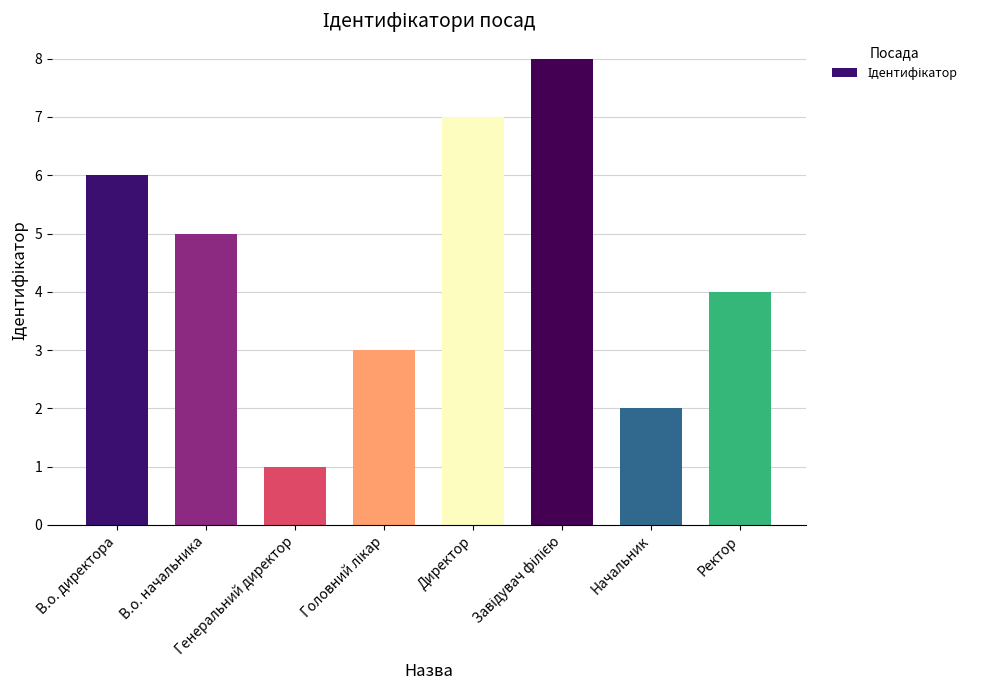

The chart shows a value of 7 at Директор. True or false?

True